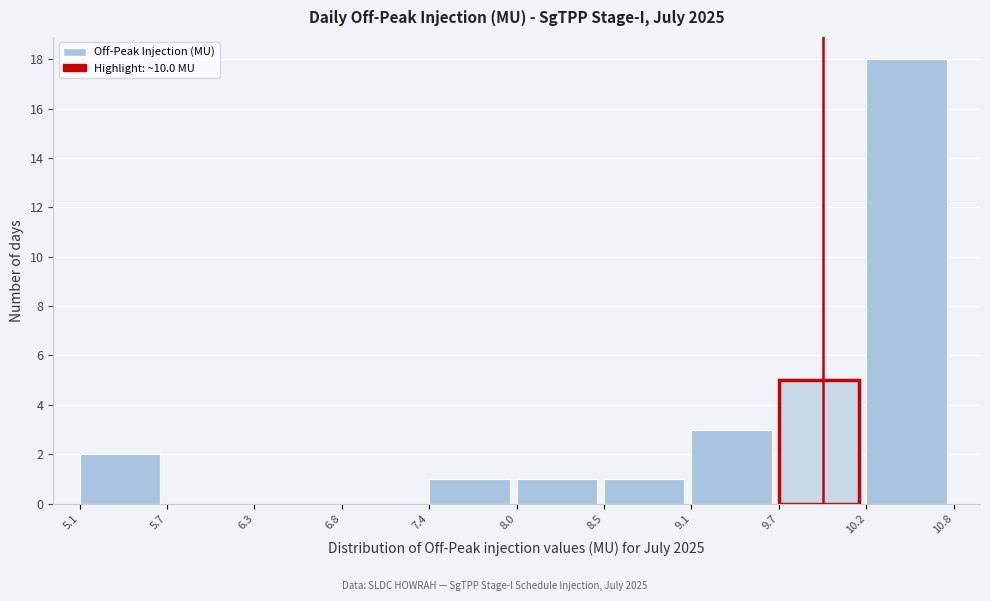

Reading left to right, list every bar in this chart as the range it spans on the x-axis followed by its height. The values are not printed on the chart, so give them approximately, as read against the axis.

5.1 to 5.7: 2
5.7 to 6.3: 0
6.3 to 6.8: 0
6.8 to 7.4: 0
7.4 to 8.0: 1
8.0 to 8.5: 1
8.5 to 9.1: 1
9.1 to 9.7: 3
9.7 to 10.2: 5
10.2 to 10.8: 18